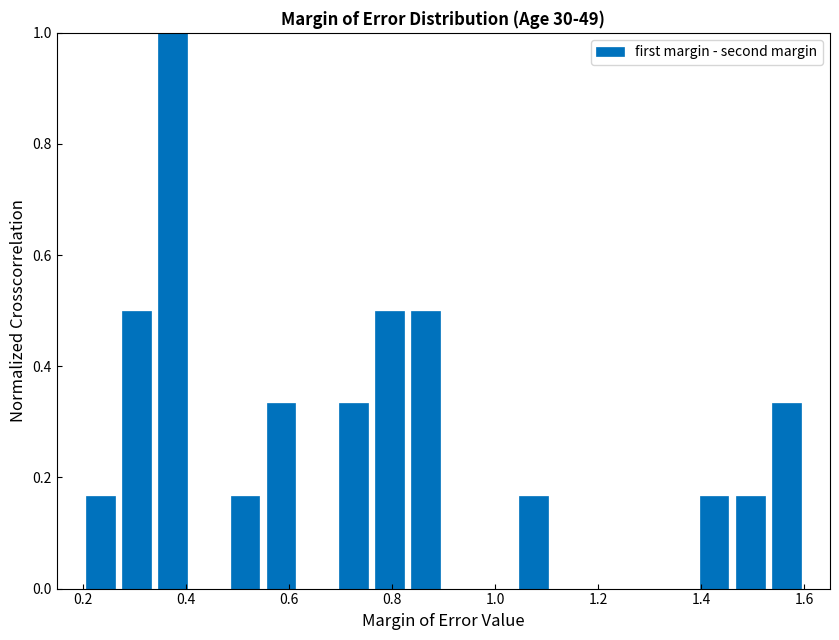

Around what value on the x-axis is the tallest bar? Give the approximate position of its centre, as read against the axis.

0.38